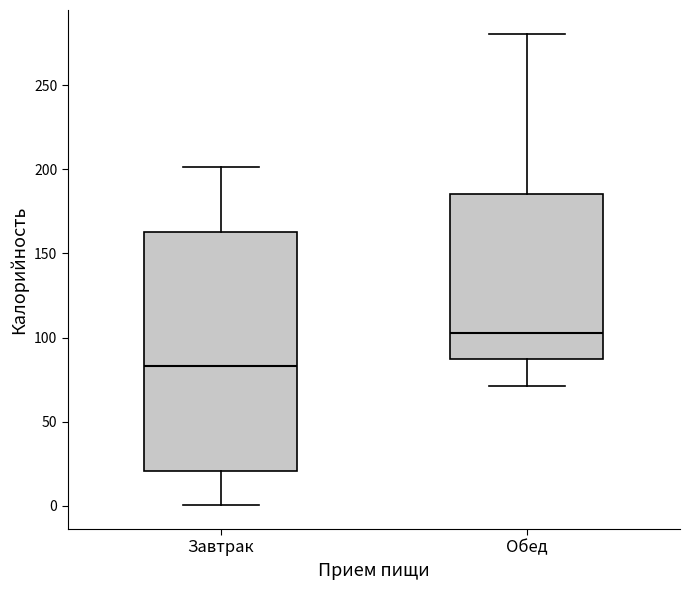

Comparing the boxes themselves (not the whiskers), which one is the tallest?

Завтрак